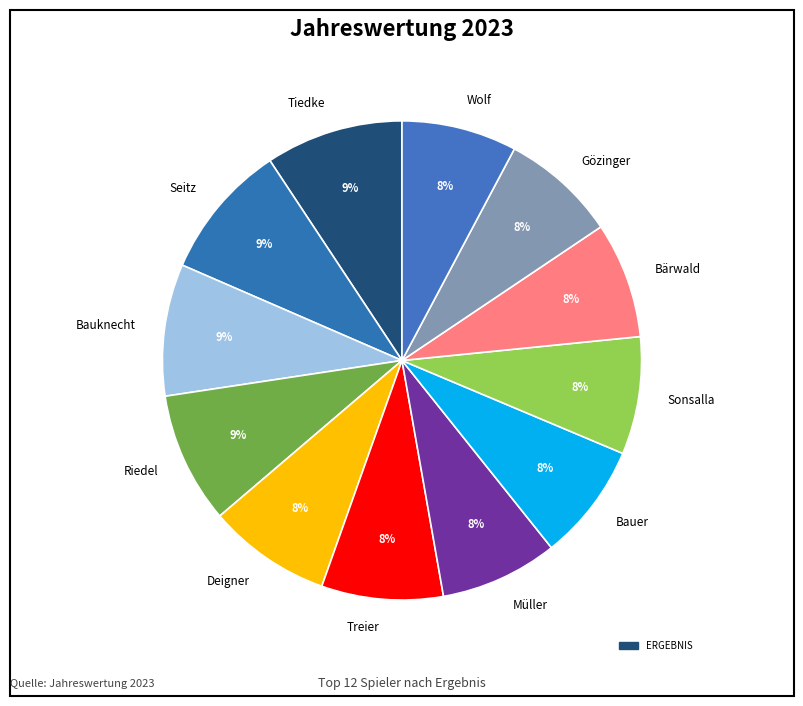

To the nearest percent, what percentage of the pie is Tiedke?

9%